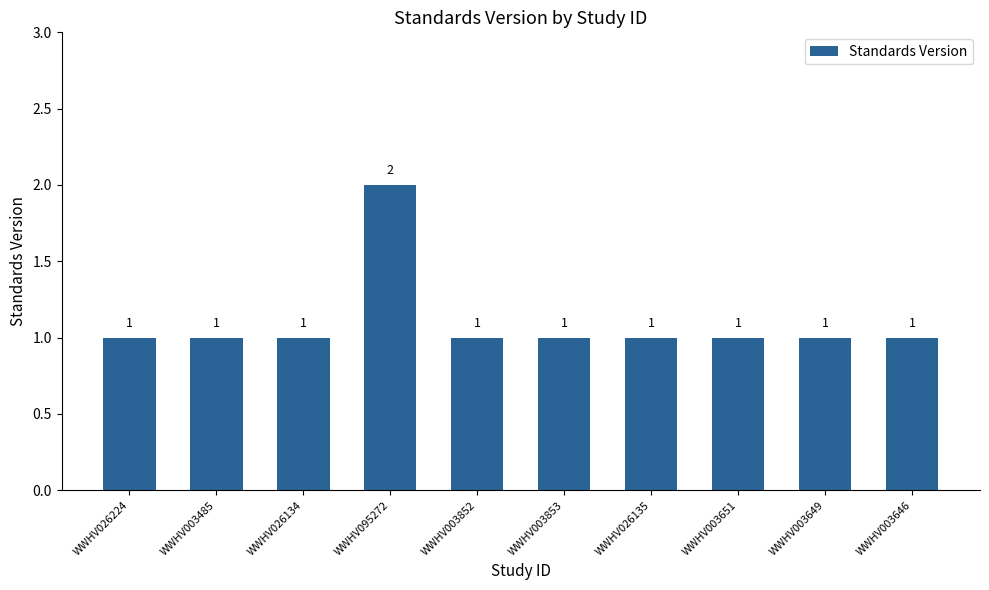

Read the value at WWHV003852.

1